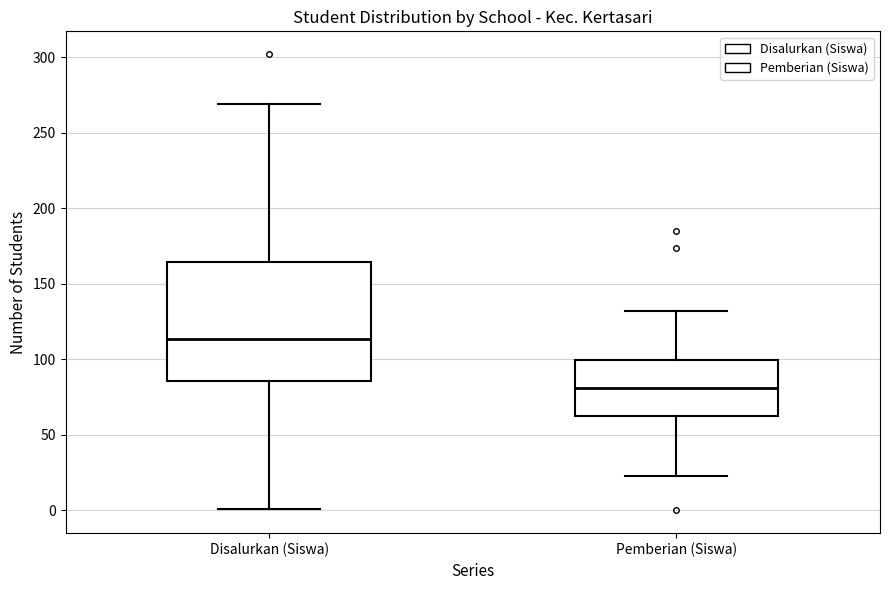

Reading left to right, read every box against the y-axis: the position of its median line, the range the box covers, and the ends of its whiskers. The values are not printed on the chart, so give them approximately, as read against the axis.

Disalurkan (Siswa): median 115, box 85 to 165, whiskers 0 to 270
Pemberian (Siswa): median 80, box 60 to 100, whiskers 25 to 130